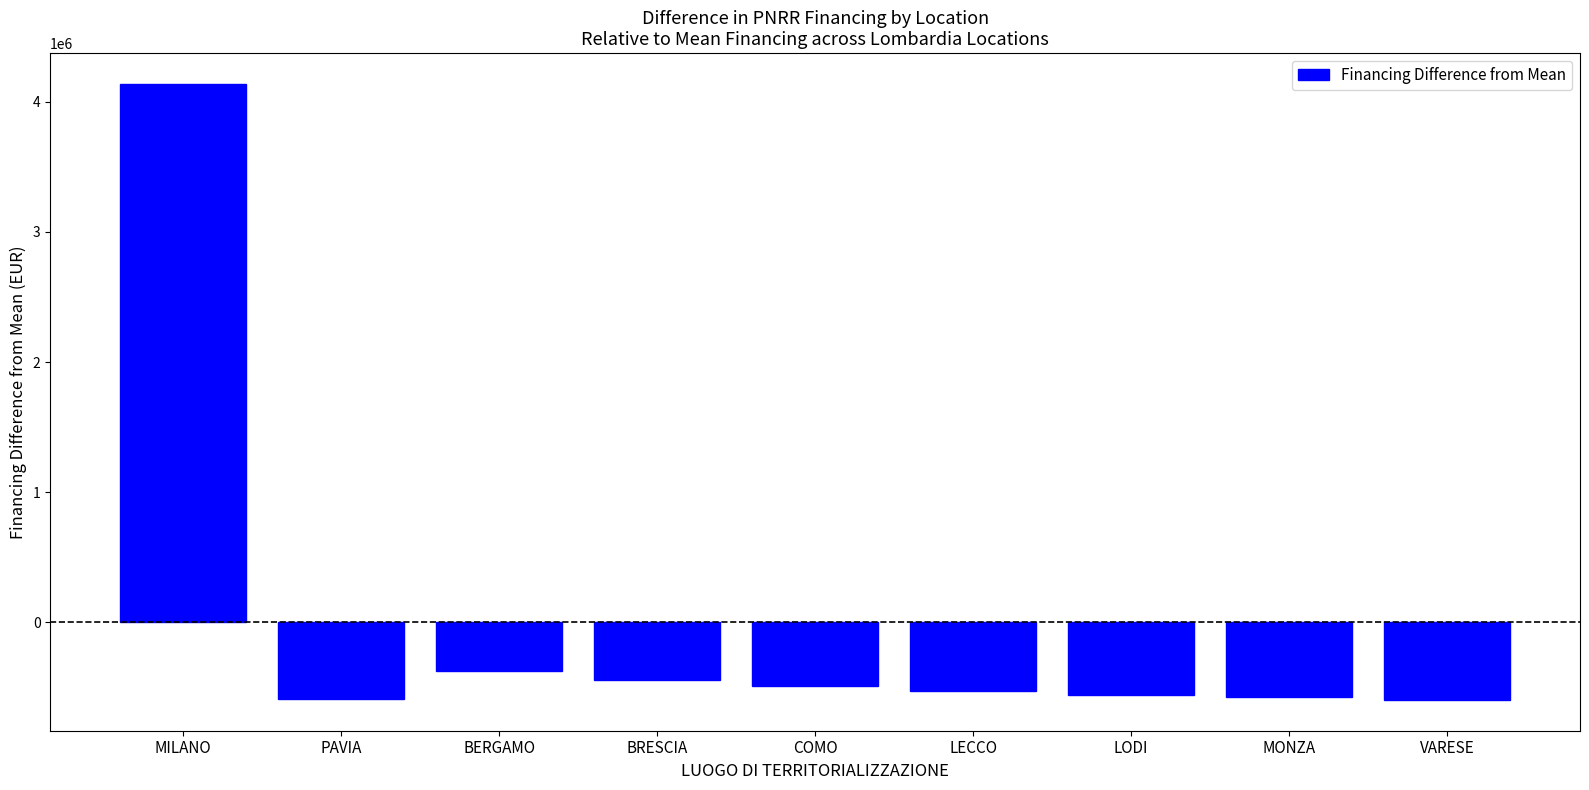

True or false: the data shows -554882.6 at LODI.

True